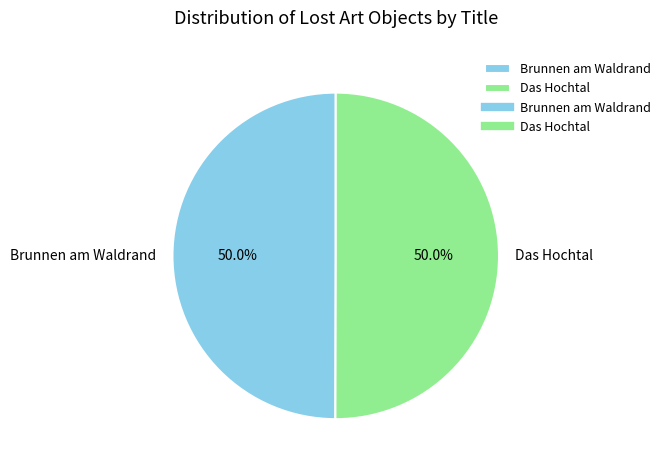

How many slices are in this pie chart?

2